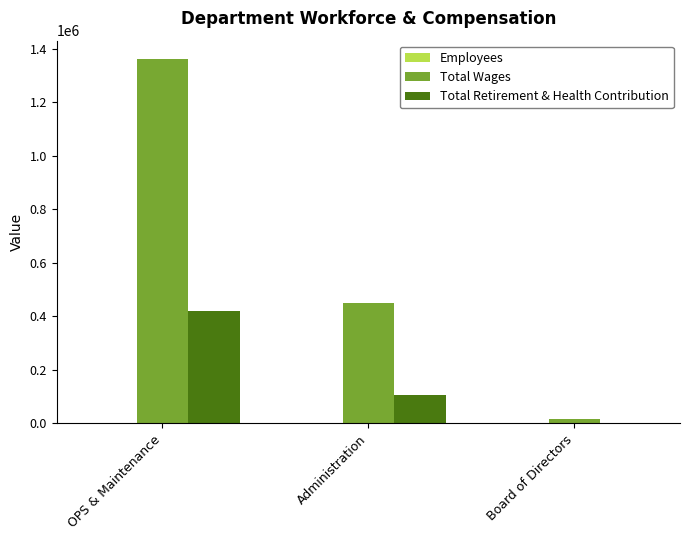

At which category does the chart reach its peak across all series?

OPS & Maintenance